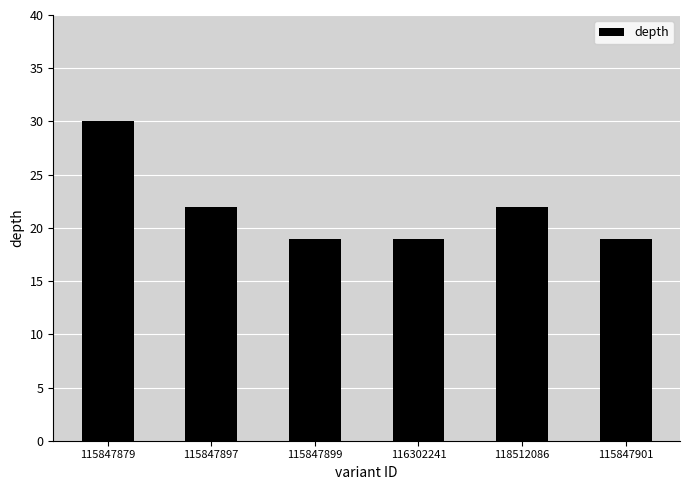

What position from the right is 118512086?

2